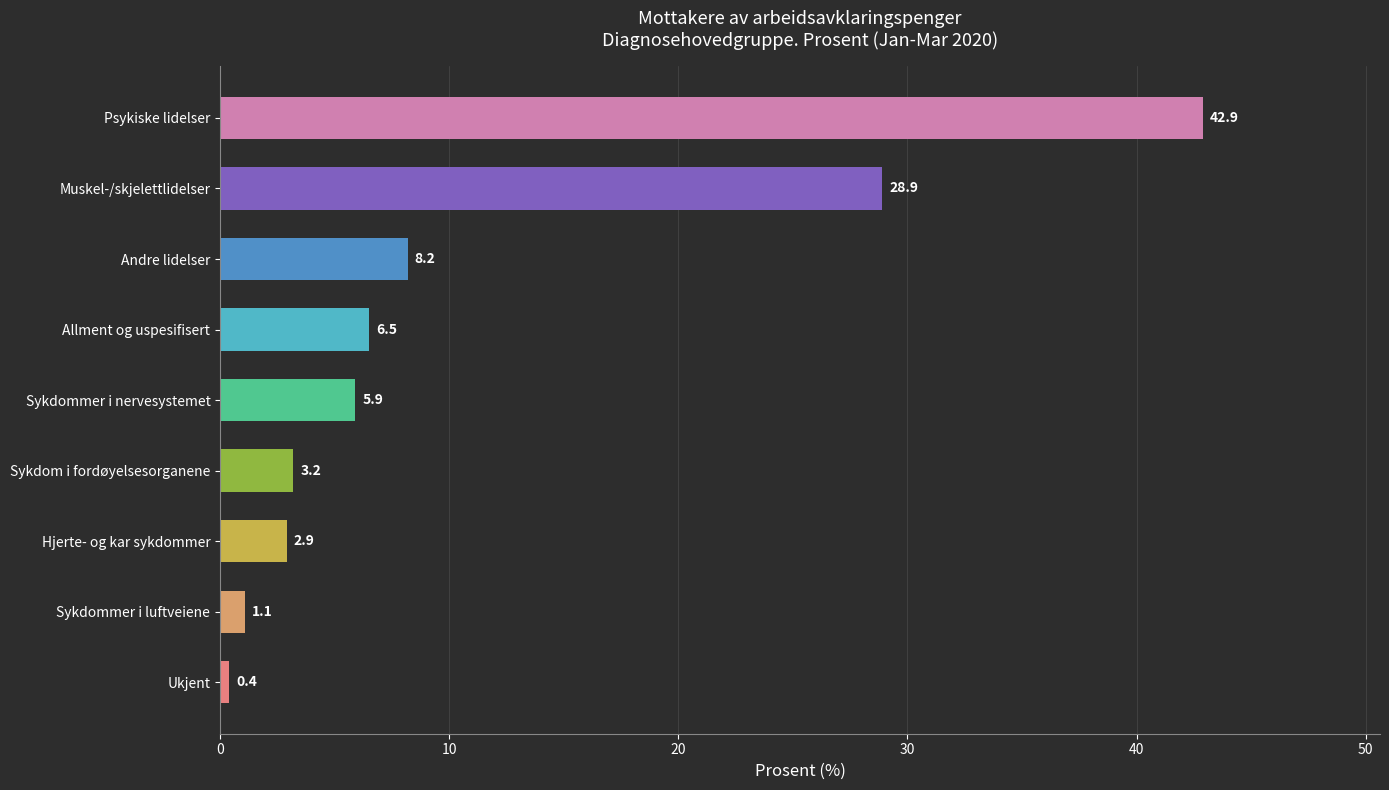

At which label is the value closest to 21?

Muskel-/skjelettlidelser